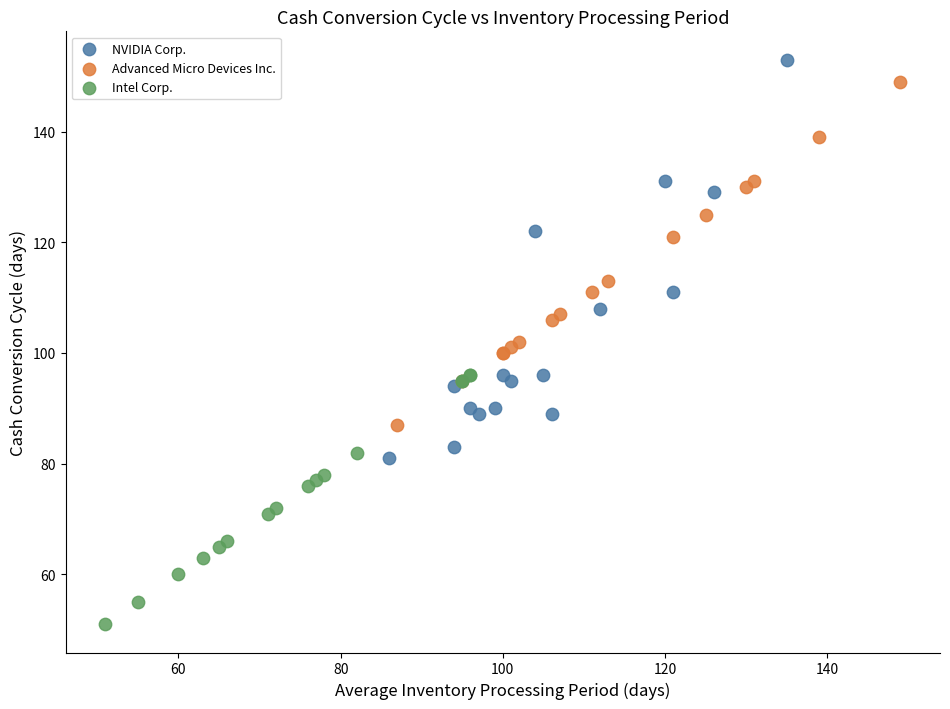

Which series contains the lowest Y value?

Intel Corp.